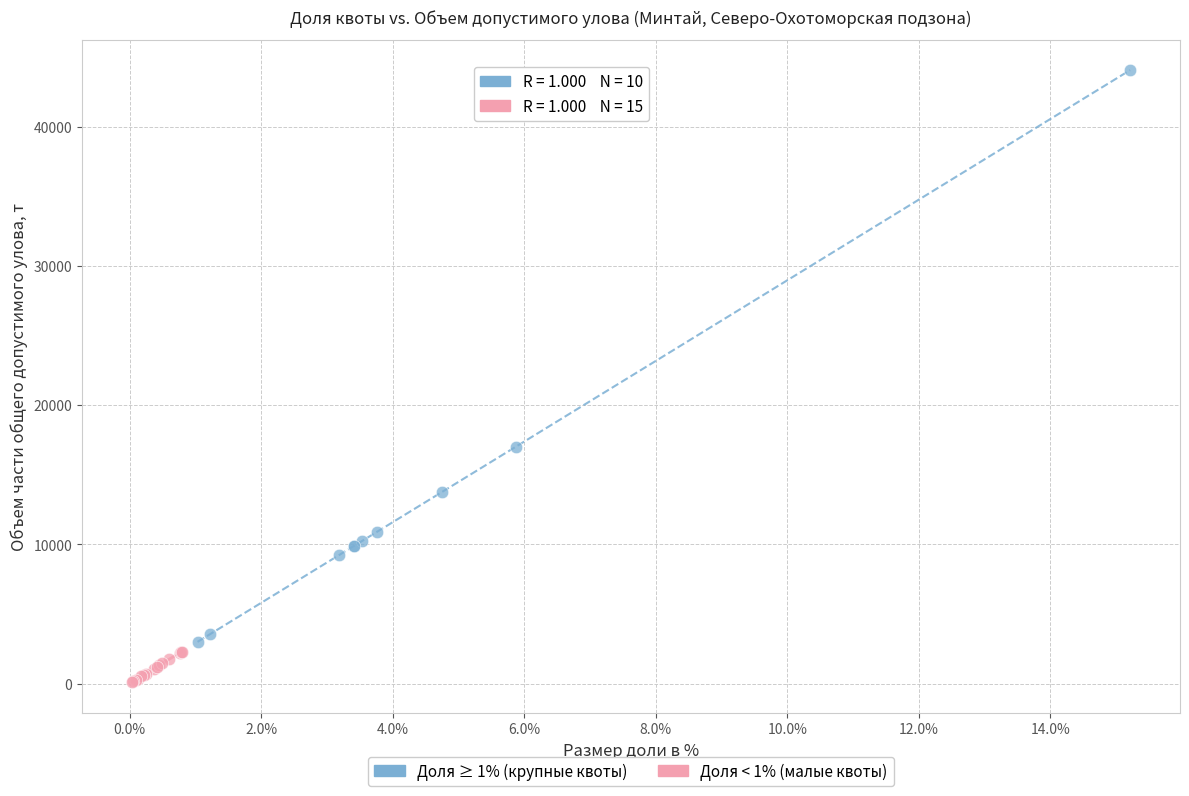

Which series has the largest Y range (max minus min)?

Доля ≥ 1% (крупные квоты)